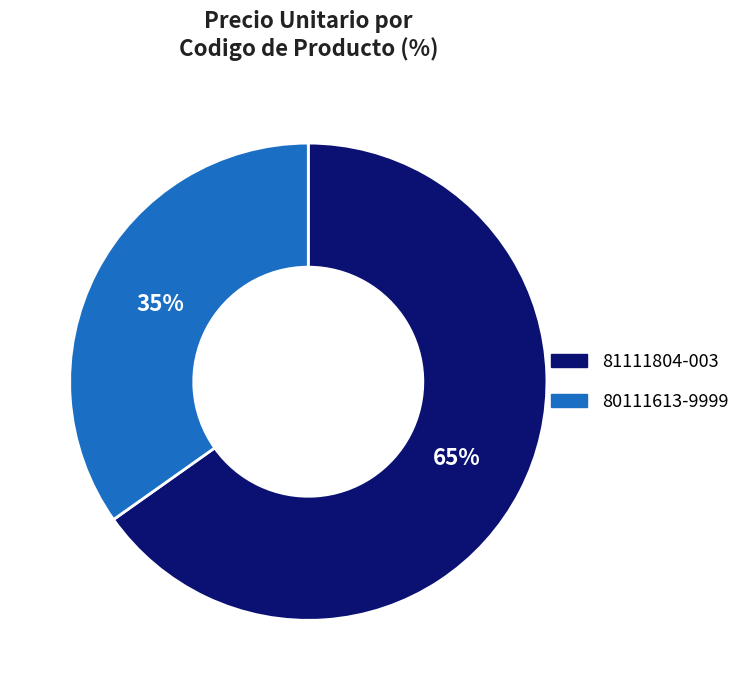

Rank the categories by value from lowest to highest.

80111613-9999, 81111804-003